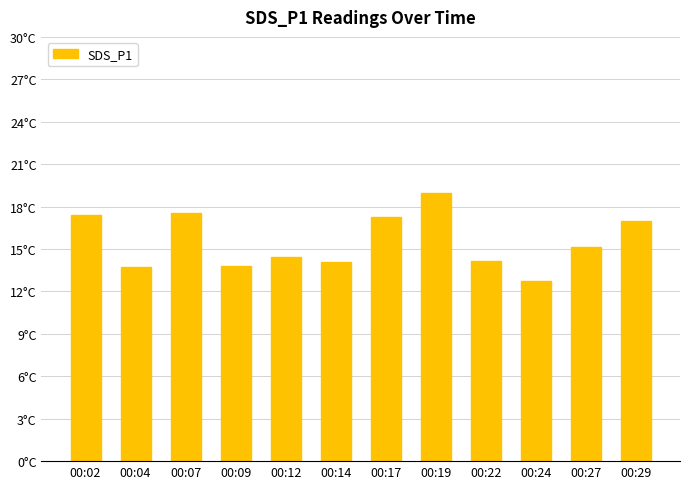

What is the change in value from 00:02 to 00:17?

-0.2